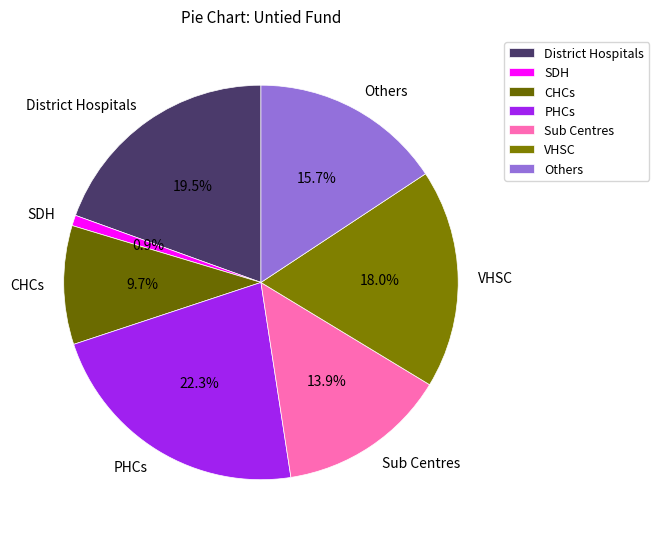

Which has a higher value, VHSC or SDH?

VHSC